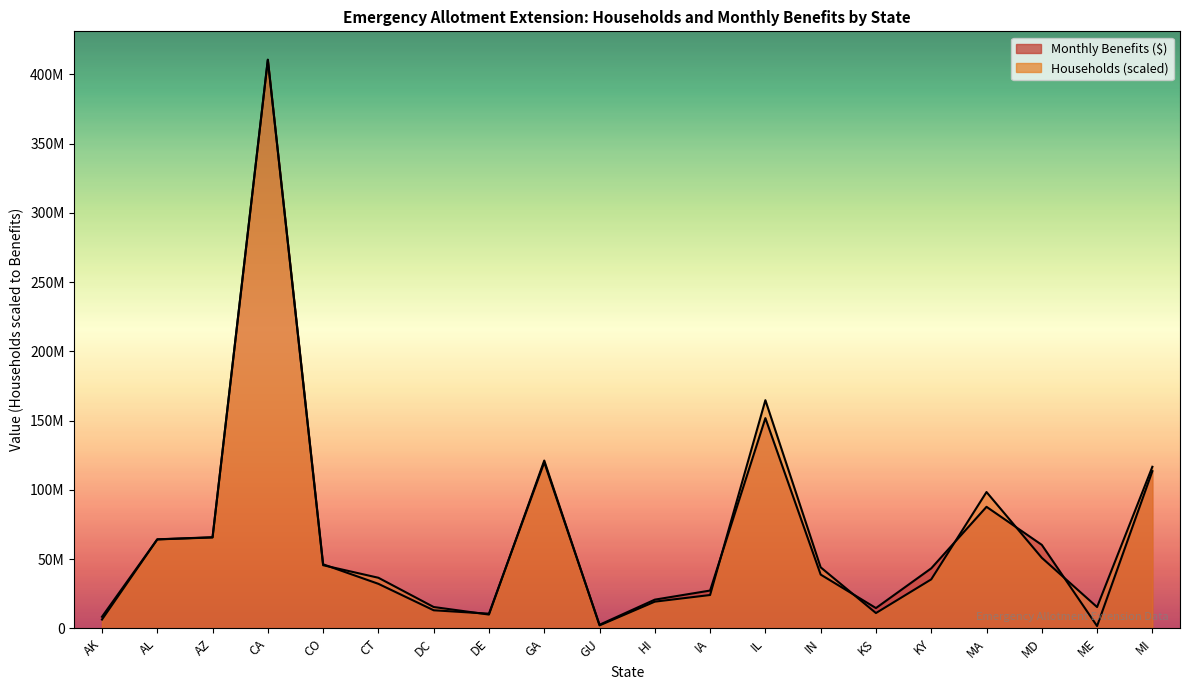

The value of Households at CT is 50262848.2. True or false?

False